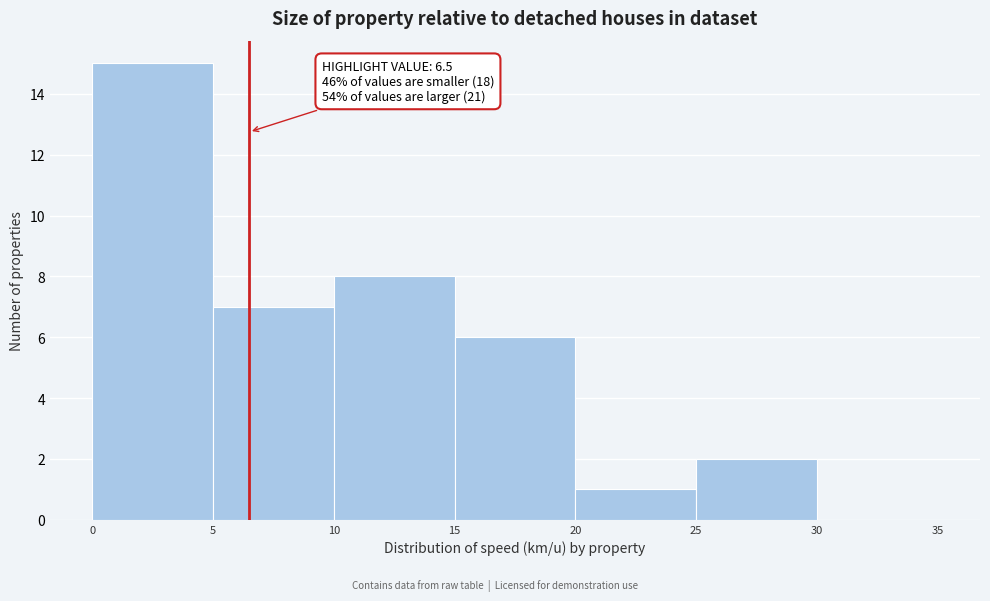

Over which range of the x-axis is the bar tallest?

0 to 5